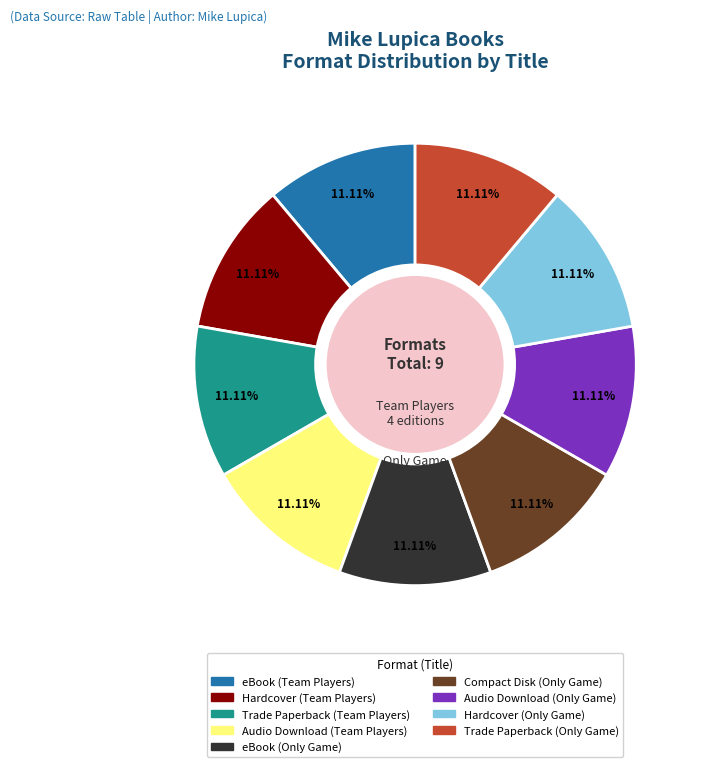

Is there a majority slice in this chart?

No